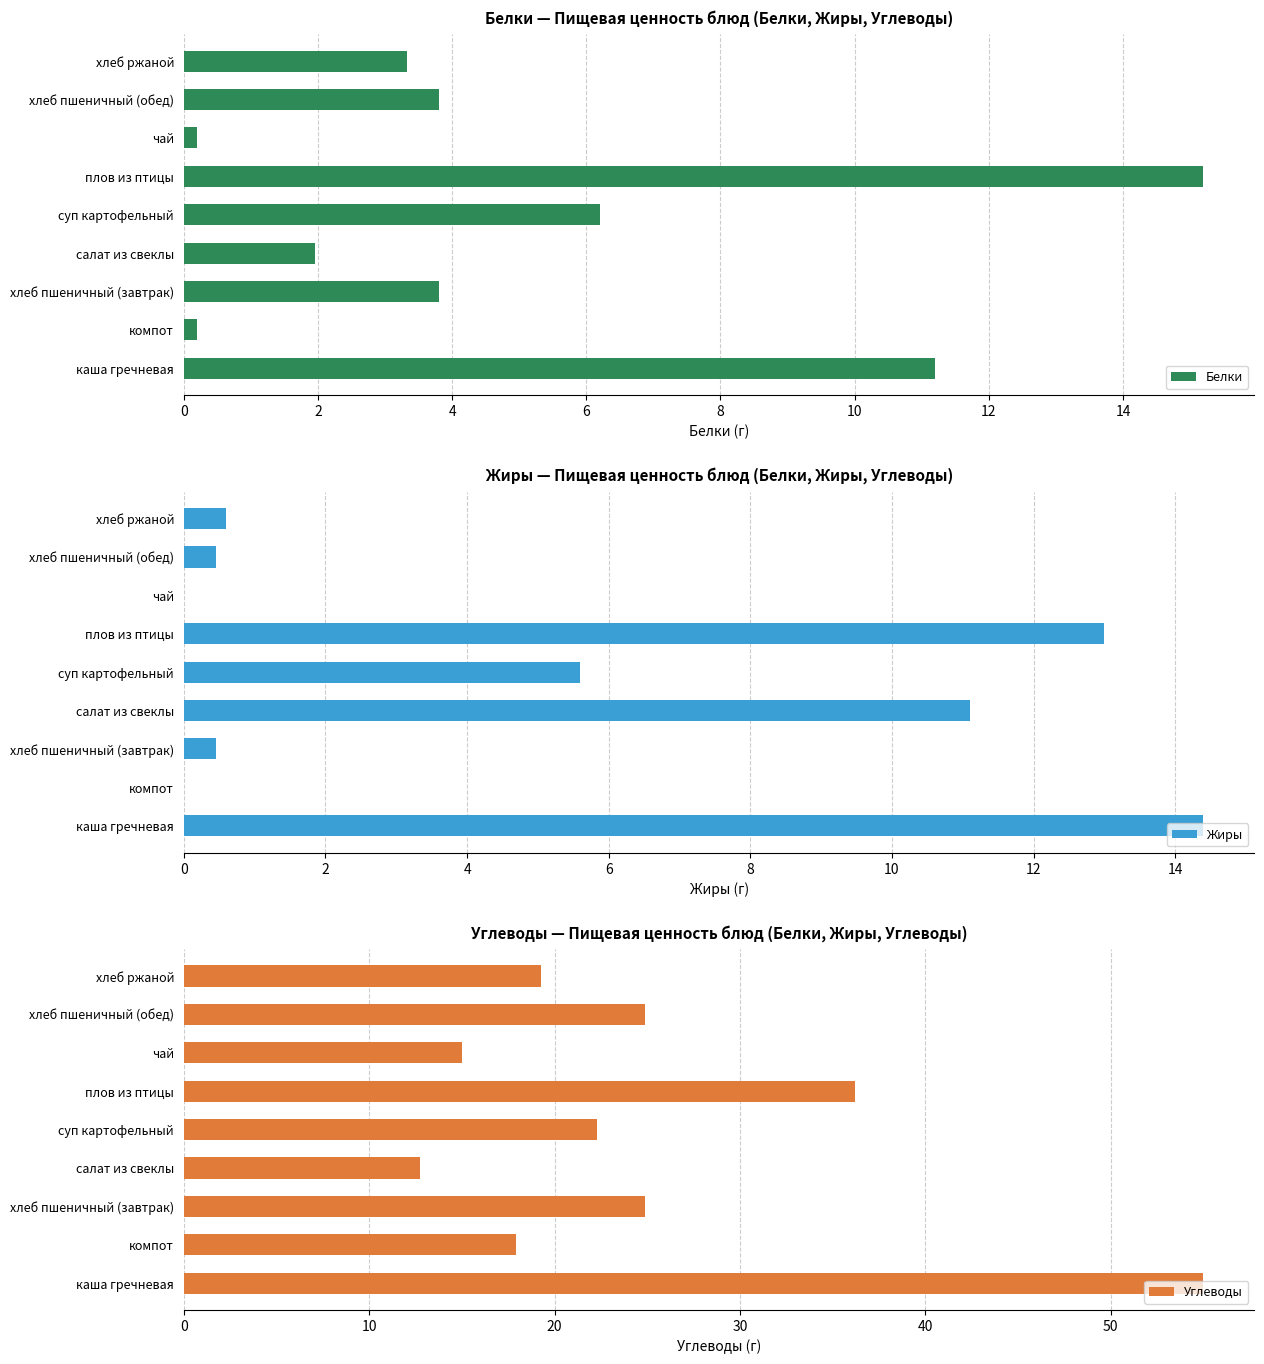

The value of Белки at хлеб пшеничный (завтрак) is 3.8. True or false?

True